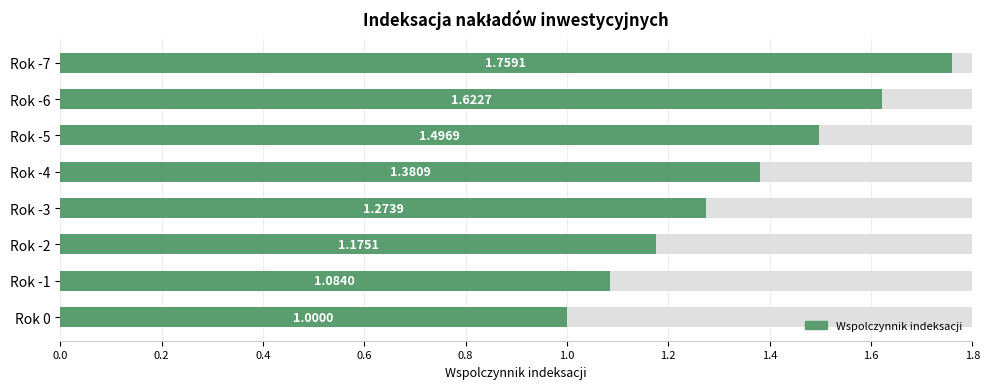

Does the chart contain any negative values?

No